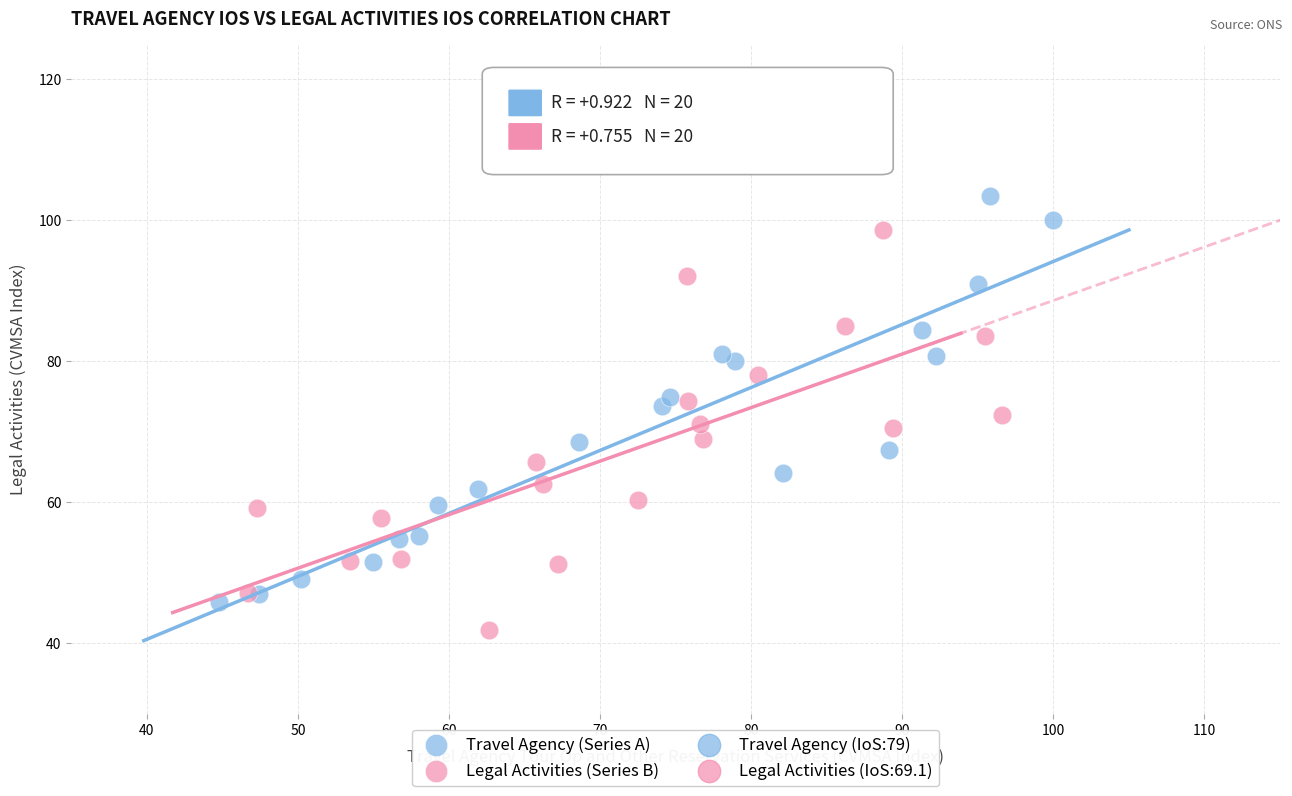

Which series contains the lowest Y value?

Legal Activities (Series B)